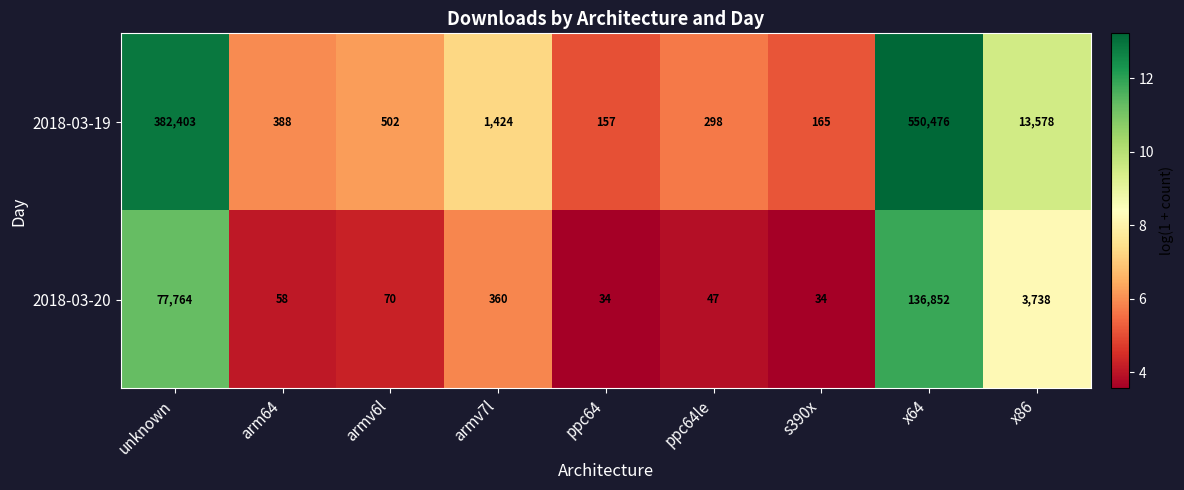

The value of 2018-03-19 at armv6l is 502. True or false?

True